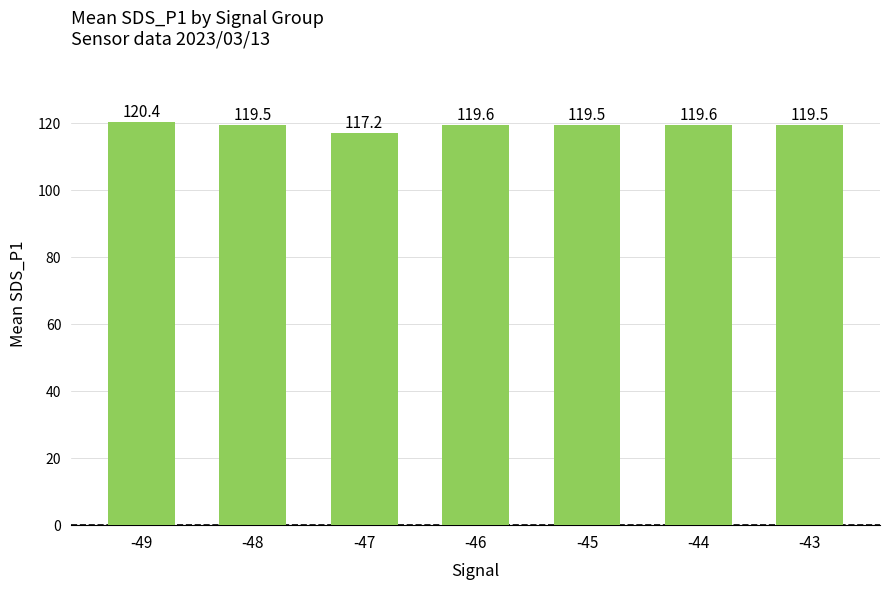

Which category has the lowest value across all series?

-47